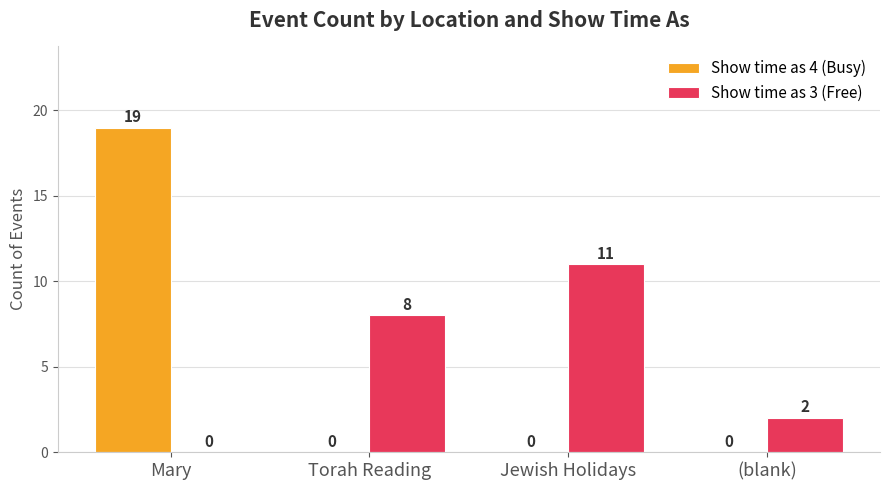

Which series has the largest range (max minus min)?

Show time as 4 (Busy)